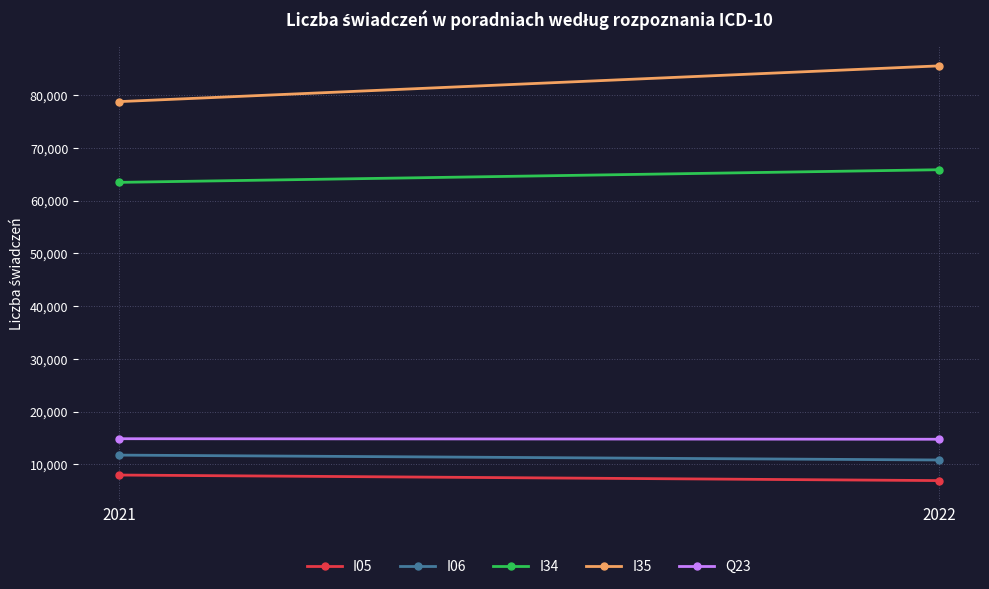

Reading left to right, what are all the values shown in this chart?

I05: 7994	6943
I06: 11771	10846
I34: 63439	65833
I35: 78736	85508
Q23: 14876	14776